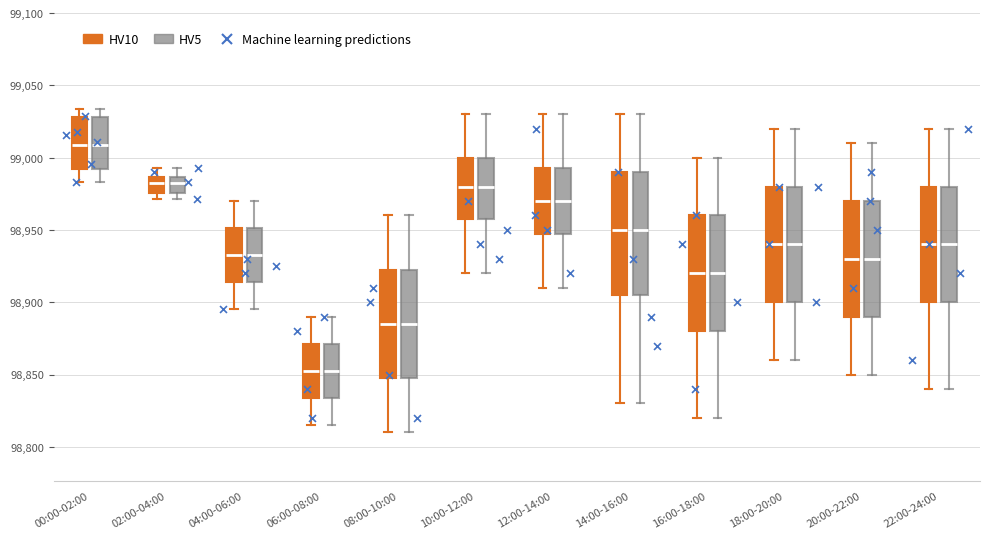

Reading left to right, transcribe this box plot: for each box, give where its median line is, the range the box spans, and where its two whiskers end, as read against the y-axis. The values are not printed on the chart, so give them approximately, as read against the axis.

00:00-02:00 (HV10): median 99010, box 98990 to 99030, whiskers 98985 to 99035
00:00-02:00 (HV5): median 99010, box 98990 to 99030, whiskers 98985 to 99035
02:00-04:00 (HV10): median 98980, box 98975 to 98985, whiskers 98970 to 98995
02:00-04:00 (HV5): median 98980, box 98975 to 98985, whiskers 98970 to 98995
04:00-06:00 (HV10): median 98935, box 98915 to 98950, whiskers 98895 to 98970
04:00-06:00 (HV5): median 98935, box 98915 to 98950, whiskers 98895 to 98970
06:00-08:00 (HV10): median 98855, box 98835 to 98870, whiskers 98815 to 98890
06:00-08:00 (HV5): median 98855, box 98835 to 98870, whiskers 98815 to 98890
08:00-10:00 (HV10): median 98885, box 98850 to 98925, whiskers 98810 to 98960
08:00-10:00 (HV5): median 98885, box 98850 to 98925, whiskers 98810 to 98960
10:00-12:00 (HV10): median 98980, box 98960 to 99000, whiskers 98920 to 99030
10:00-12:00 (HV5): median 98980, box 98960 to 99000, whiskers 98920 to 99030
12:00-14:00 (HV10): median 98970, box 98950 to 98995, whiskers 98910 to 99030
12:00-14:00 (HV5): median 98970, box 98950 to 98995, whiskers 98910 to 99030
14:00-16:00 (HV10): median 98950, box 98905 to 98990, whiskers 98830 to 99030
14:00-16:00 (HV5): median 98950, box 98905 to 98990, whiskers 98830 to 99030
16:00-18:00 (HV10): median 98920, box 98880 to 98960, whiskers 98820 to 99000
16:00-18:00 (HV5): median 98920, box 98880 to 98960, whiskers 98820 to 99000
18:00-20:00 (HV10): median 98940, box 98900 to 98980, whiskers 98860 to 99020
18:00-20:00 (HV5): median 98940, box 98900 to 98980, whiskers 98860 to 99020
20:00-22:00 (HV10): median 98930, box 98890 to 98970, whiskers 98850 to 99010
20:00-22:00 (HV5): median 98930, box 98890 to 98970, whiskers 98850 to 99010
22:00-24:00 (HV10): median 98940, box 98900 to 98980, whiskers 98840 to 99020
22:00-24:00 (HV5): median 98940, box 98900 to 98980, whiskers 98840 to 99020